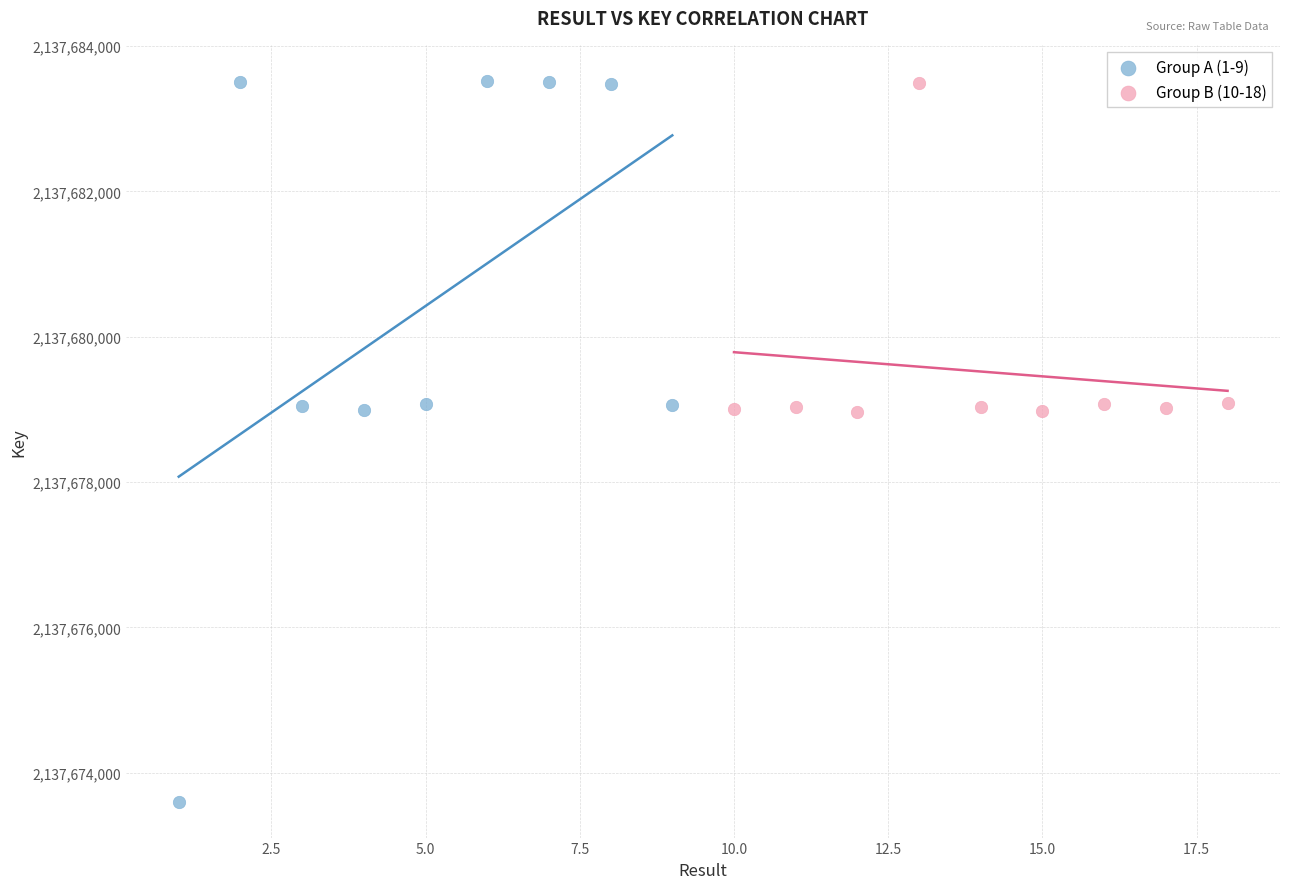

Which series has the largest Y range (max minus min)?

Group A (1-9)